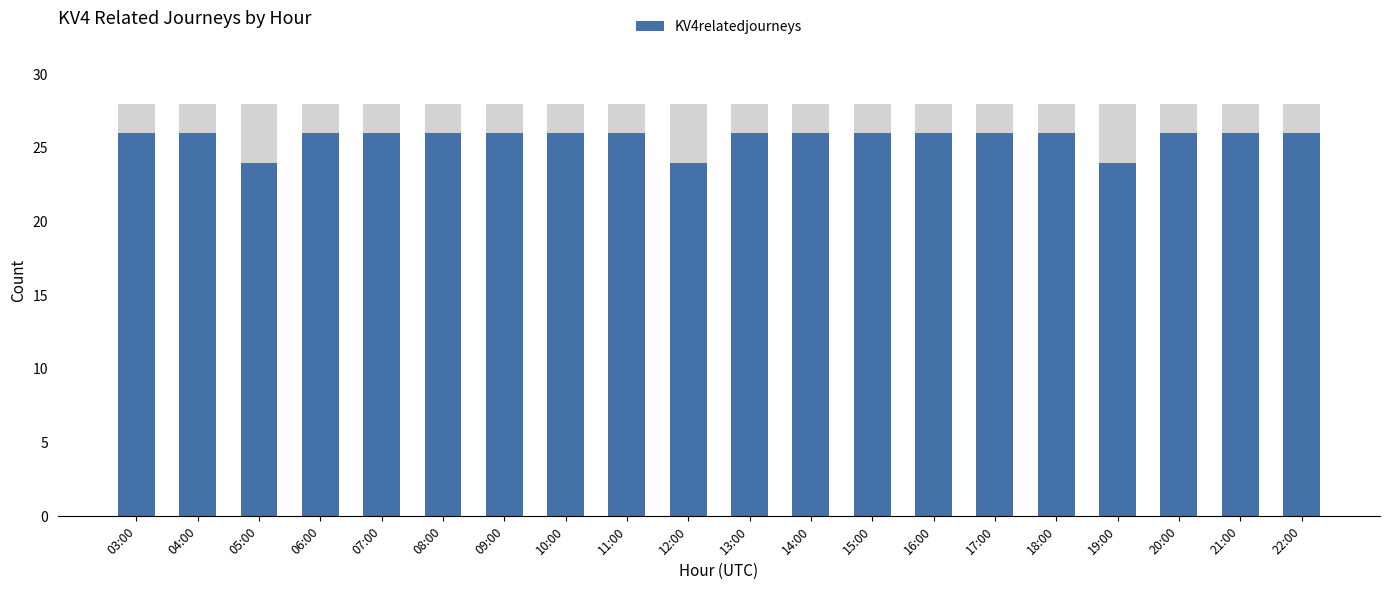

Reading left to right, extract all data points from this chart.

26	26	24	26	26	26	26	26	26	24	26	26	26	26	26	26	24	26	26	26